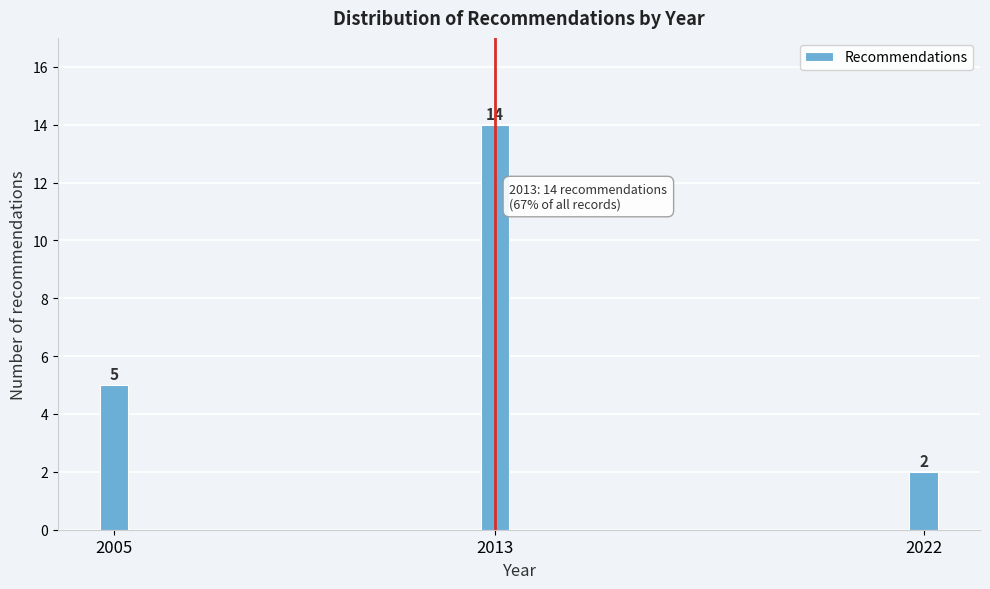

Reading right to left, extract all data points from this chart.

2	14	5